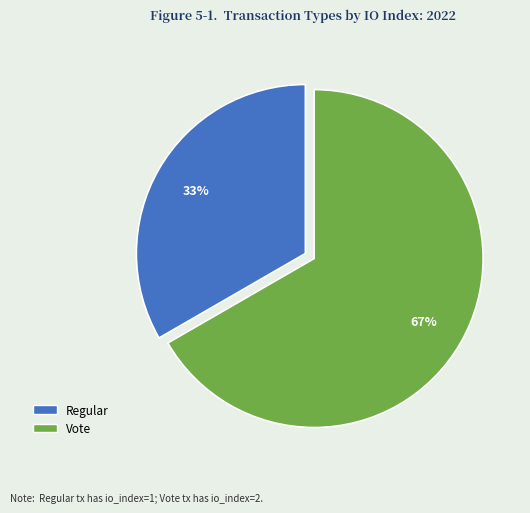

Which category accounts for the majority?

Vote